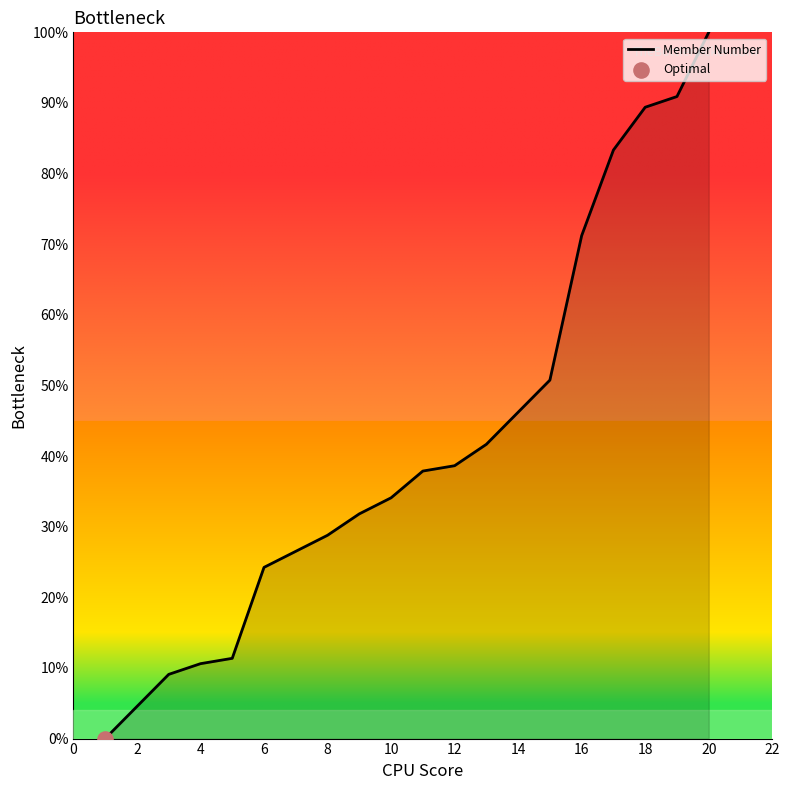

What is the maximum value shown in the chart?

100.0